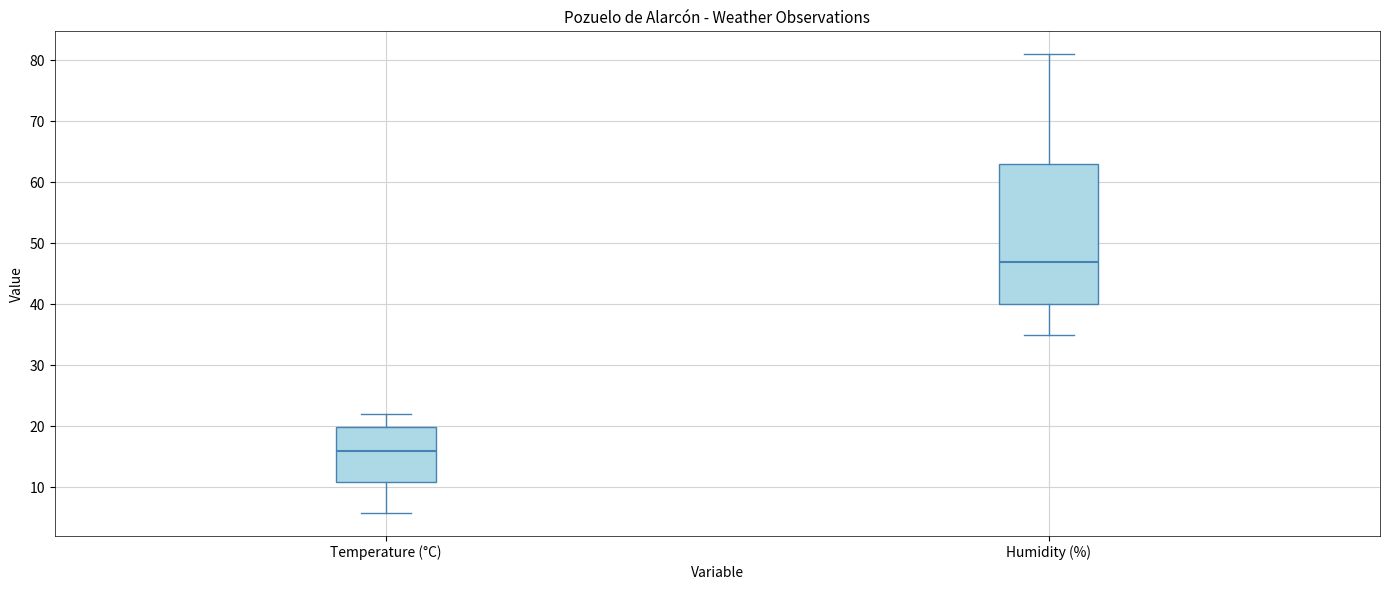

Which box has the highest median line?

Humidity (%)